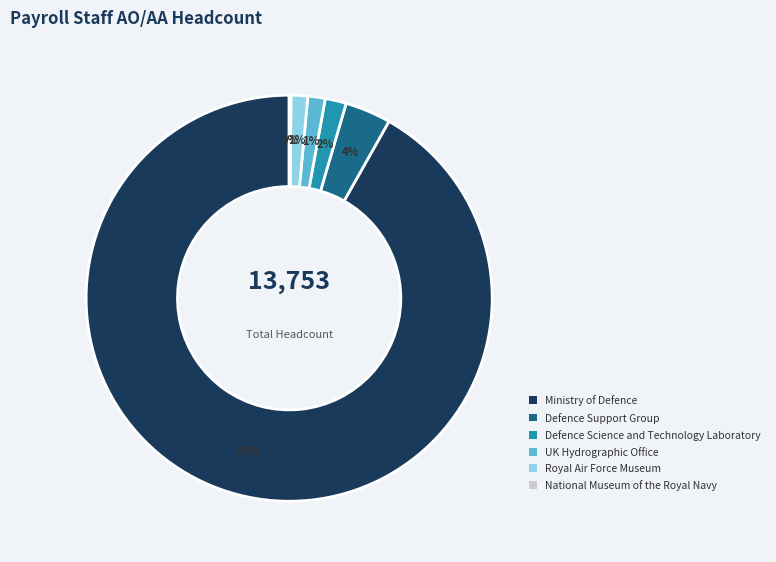

To the nearest percent, what is the average slice percentage?

17%